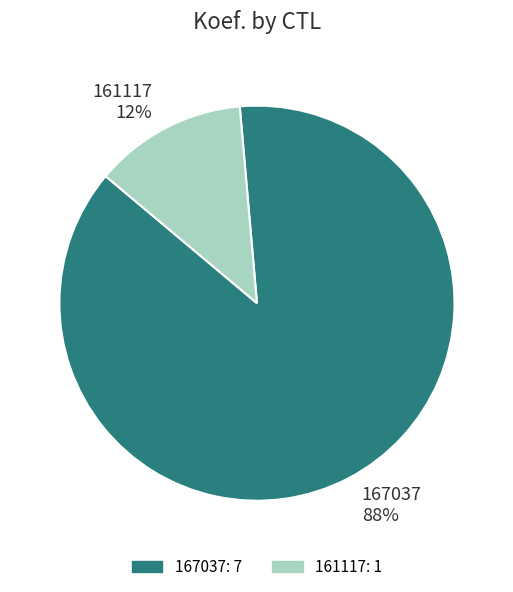

Is 161117 the majority of the pie?

No